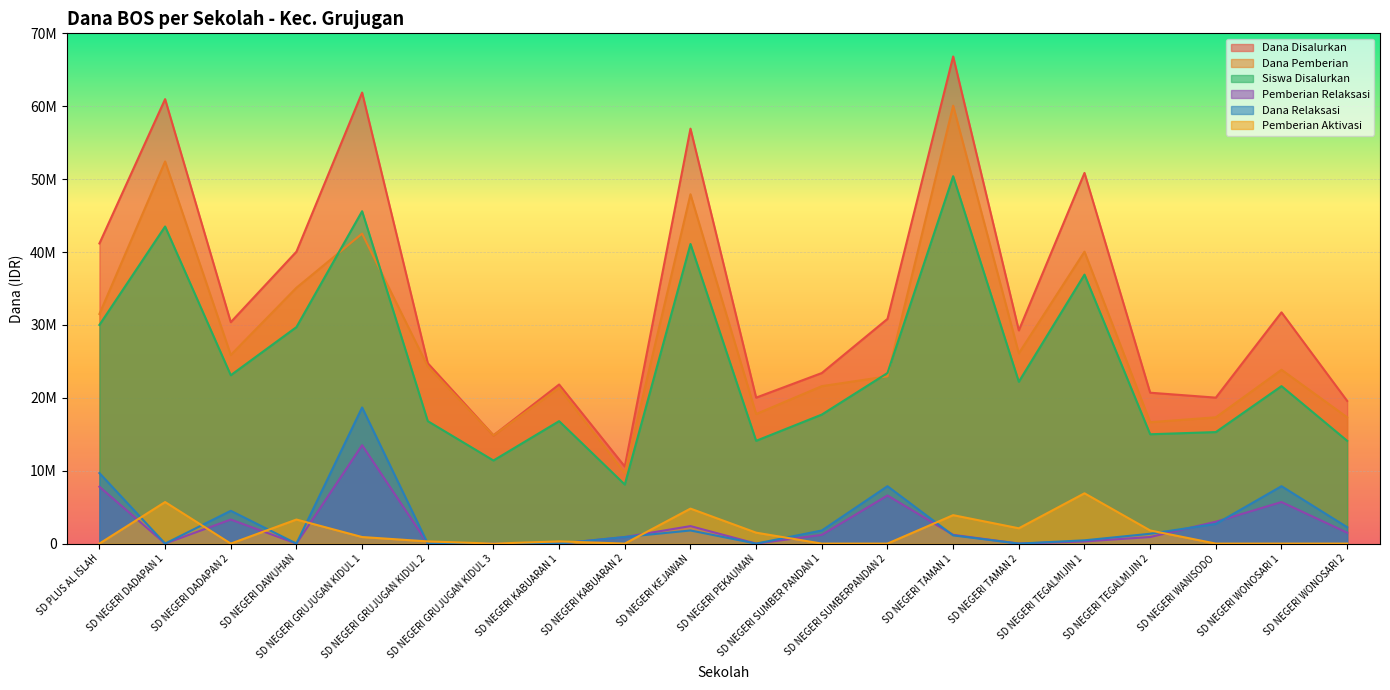

At which category does Pemberian Relaksasi reach its first local valley?

SD NEGERI DADAPAN 1